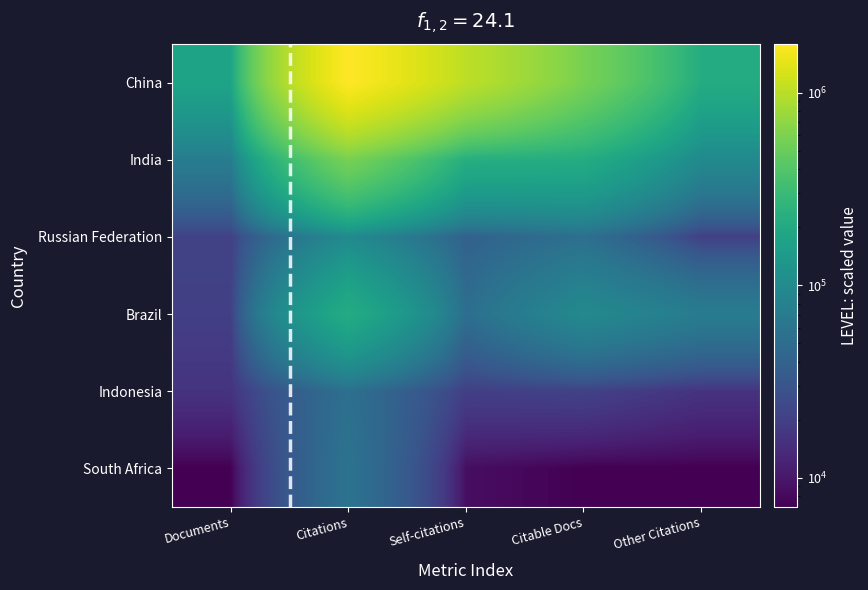

Which series has the widest spread of values?

China